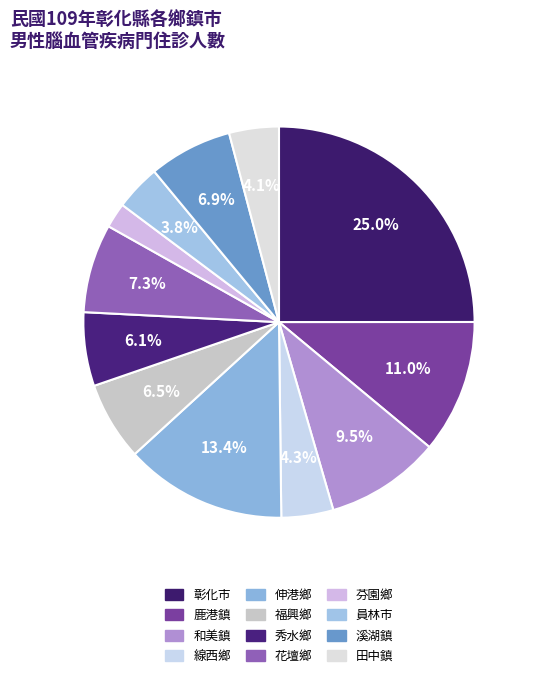

How many segments does this pie chart have?

12